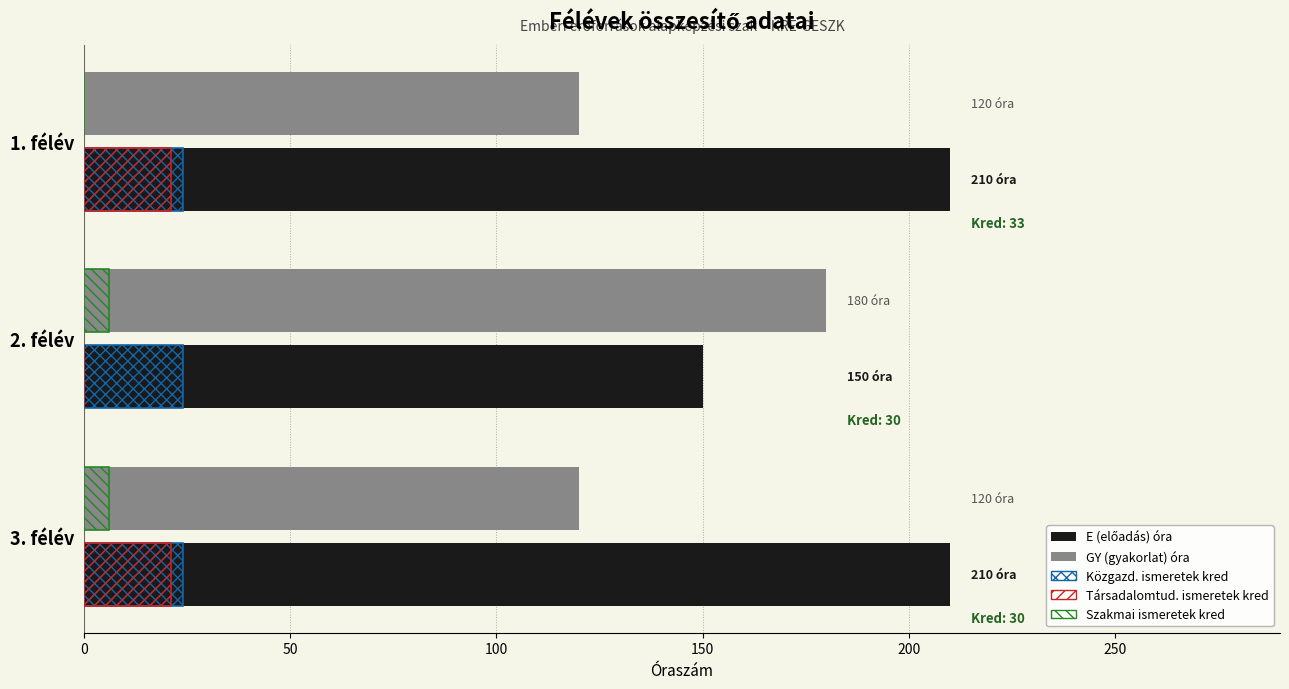

How many distinct data groups are displayed?

5